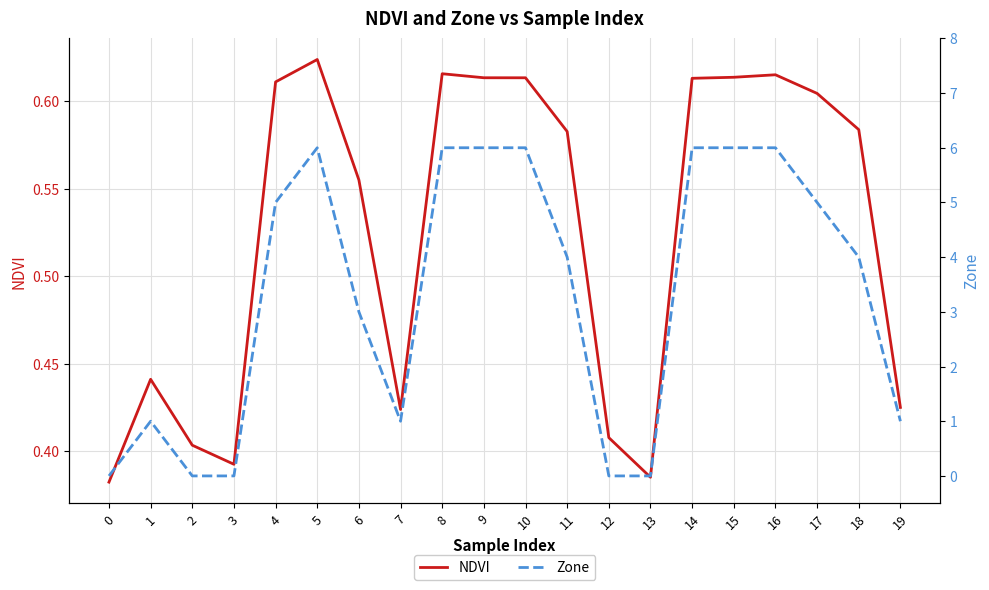

True or false: NDVI has a value of 0.4 at 19.

True